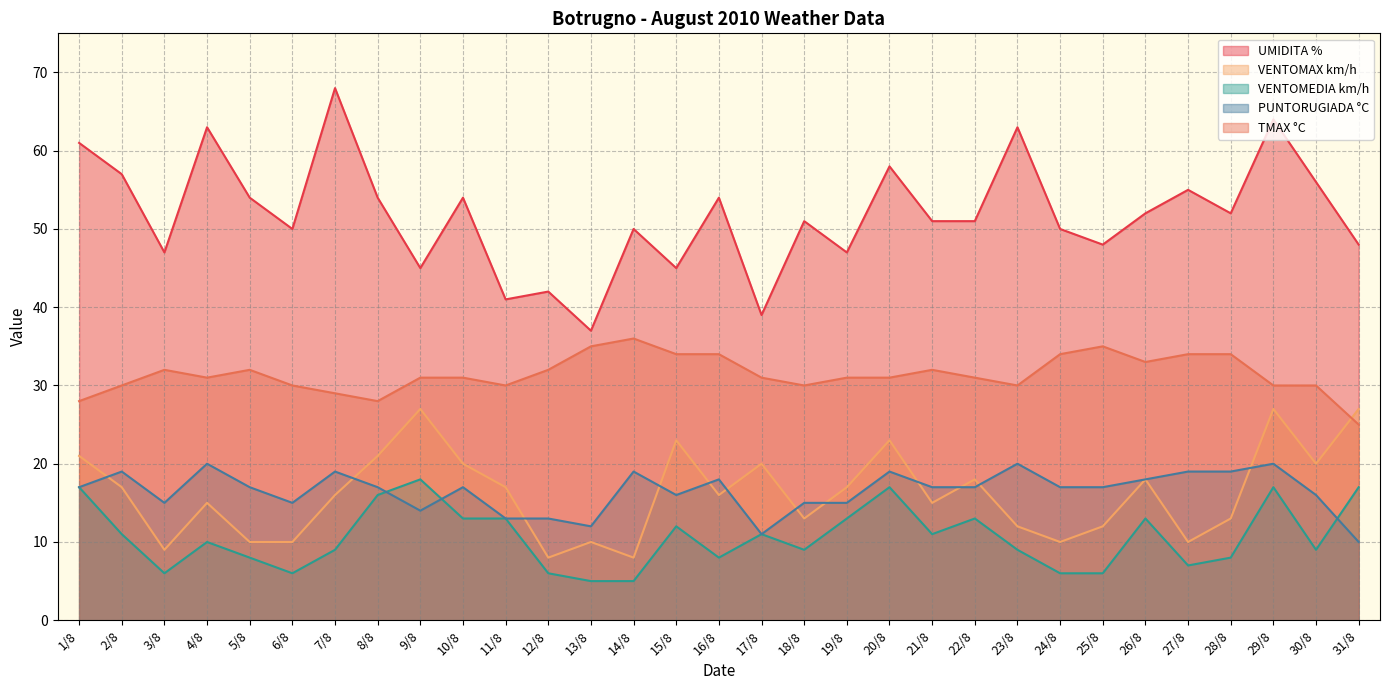

What is the sum of all VENTOMEDIA km/h values?

329